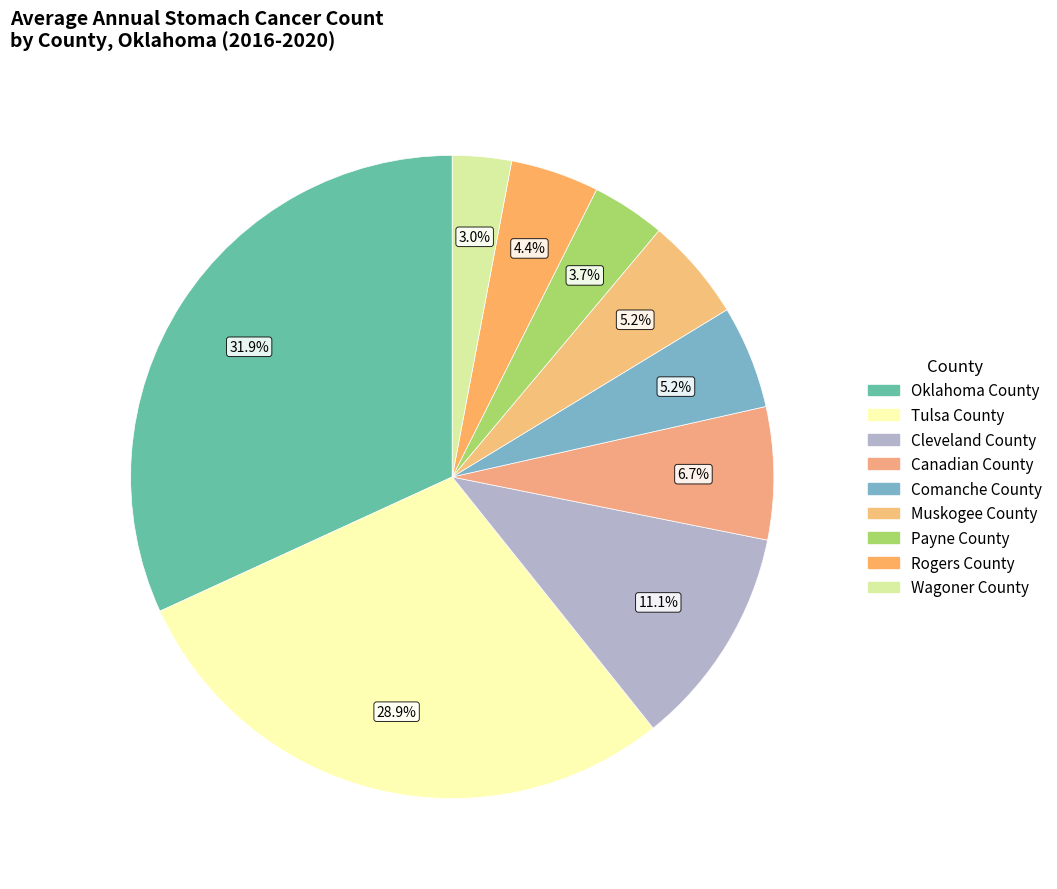

Count the number of slices in the pie.

9